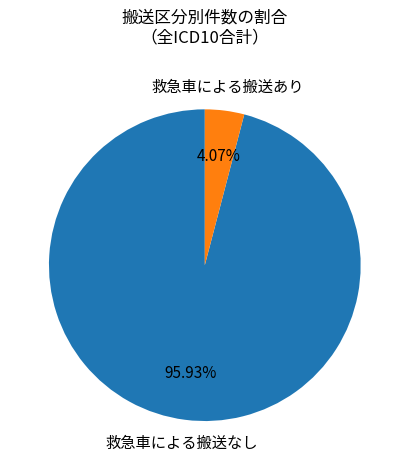

Does any single category account for the majority?

Yes